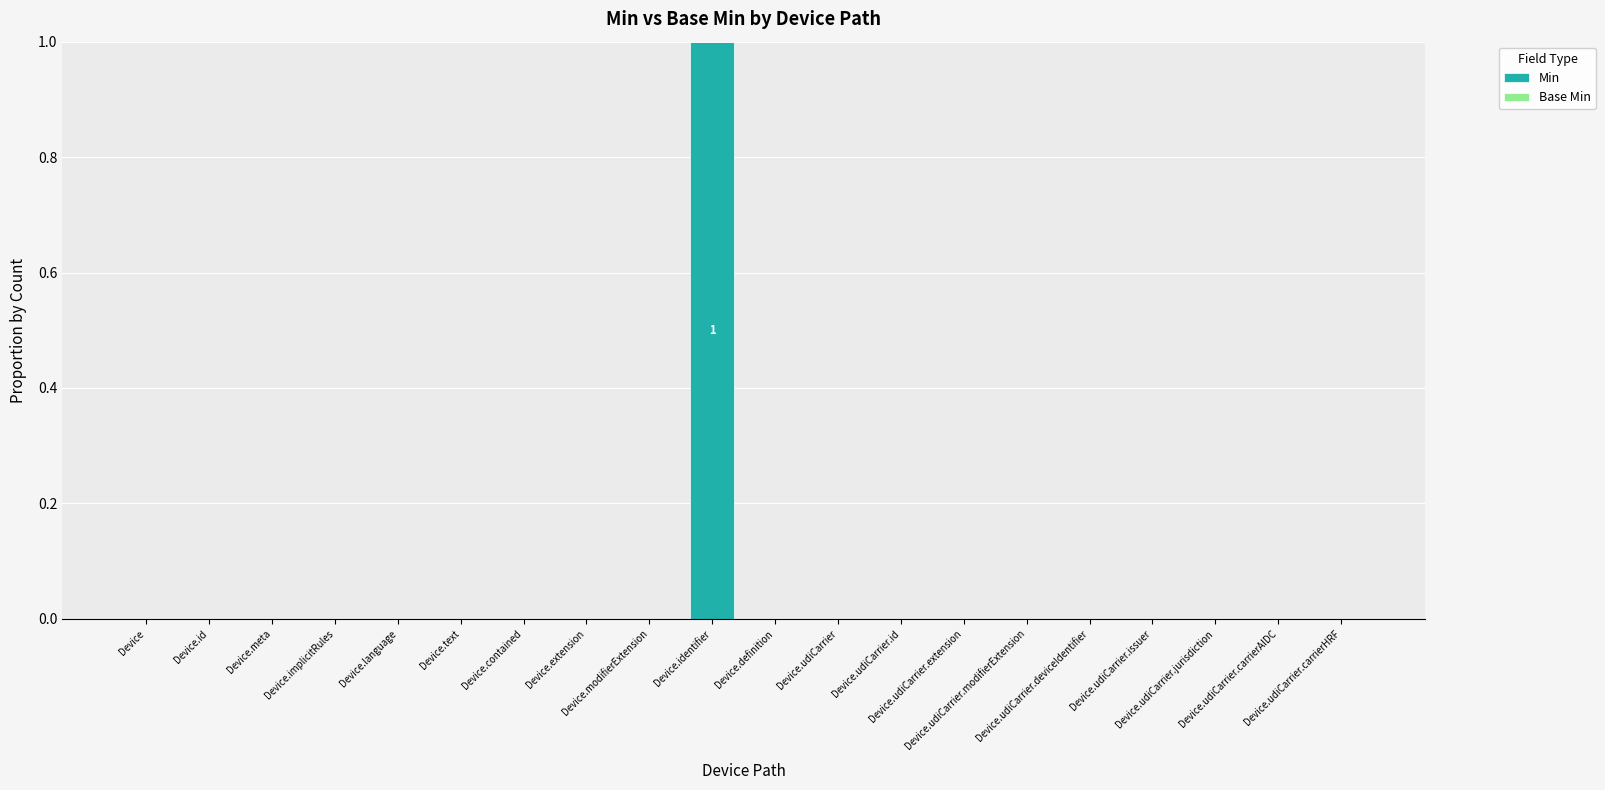

How many data points does each series have?

20